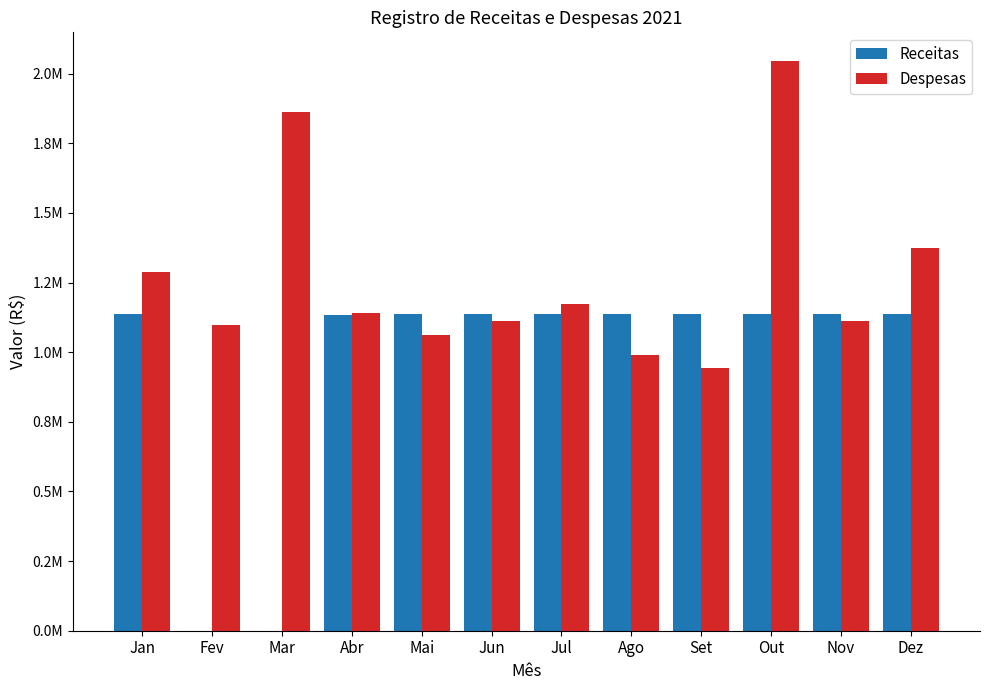

What are all the series names shown in the legend?

Receitas, Despesas